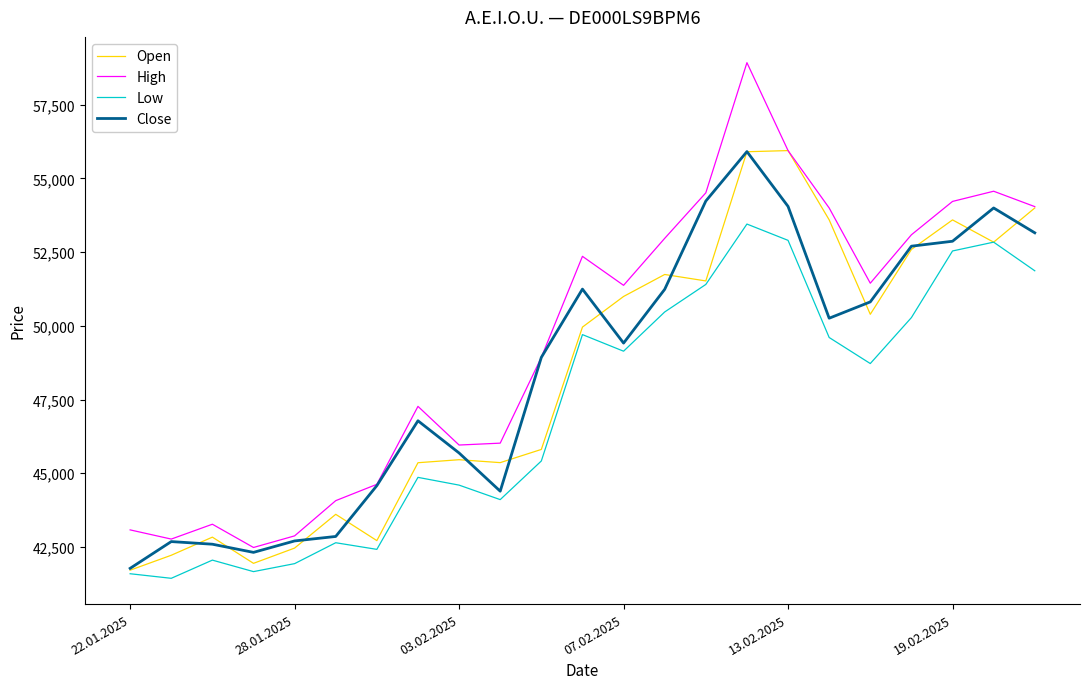

Which series has the largest total across all categories?

High